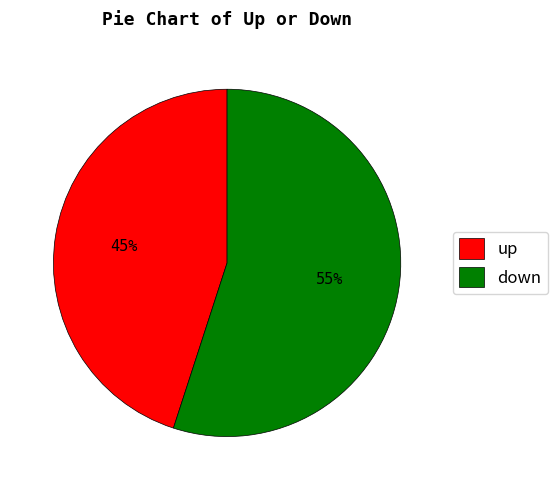

What is the majority slice?

down